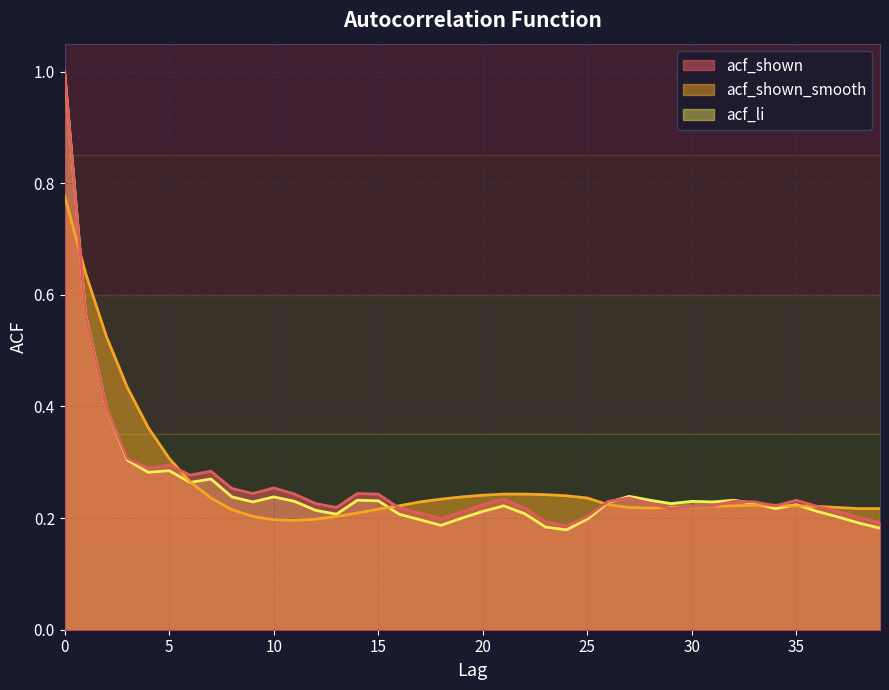

How many lines are shown in the chart?

3